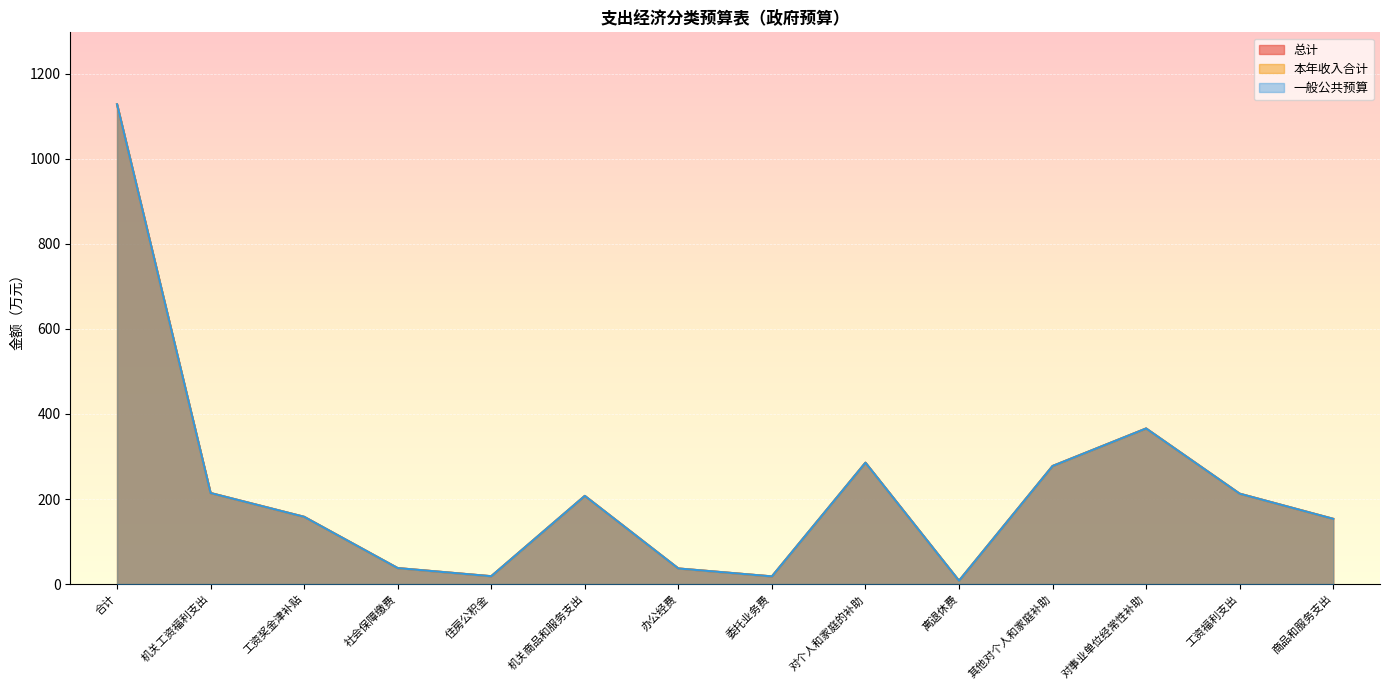

What is the value of the 本年收入合计 point at the 5th from the left?

18.4